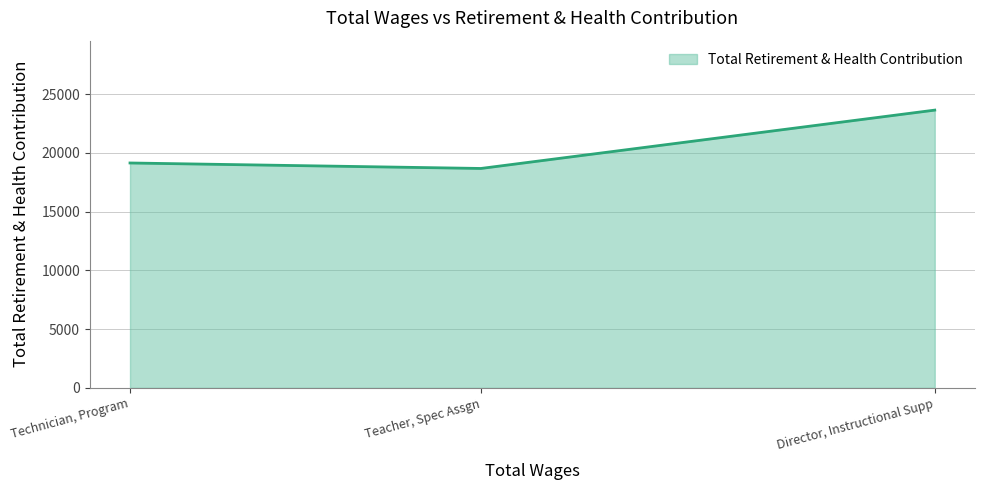

What is the greatest value displayed?

23630